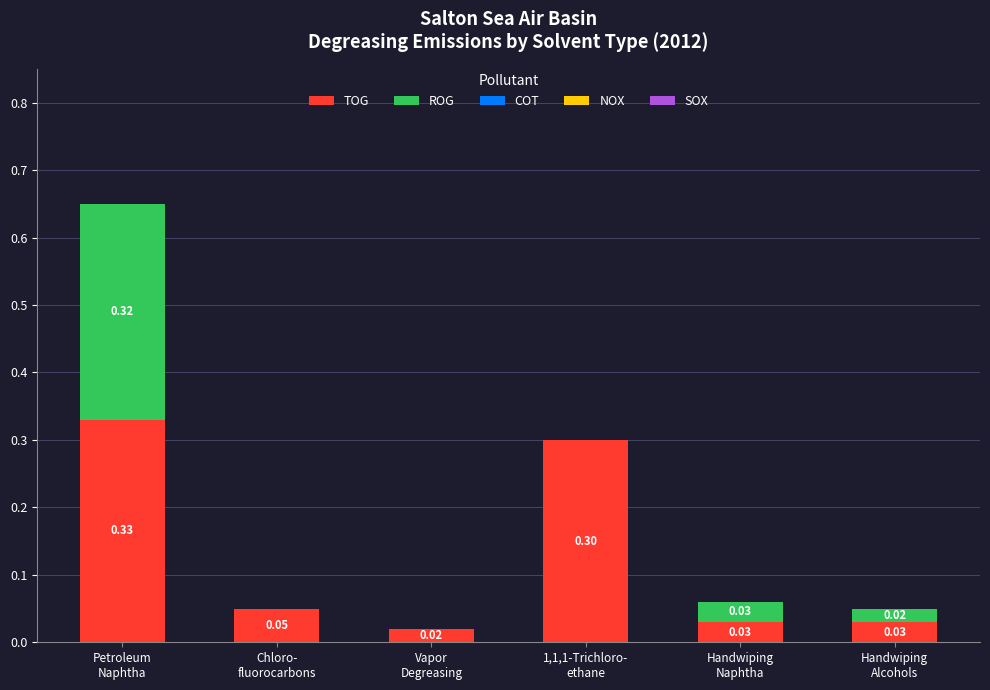

How many categories are shown in the chart?

6